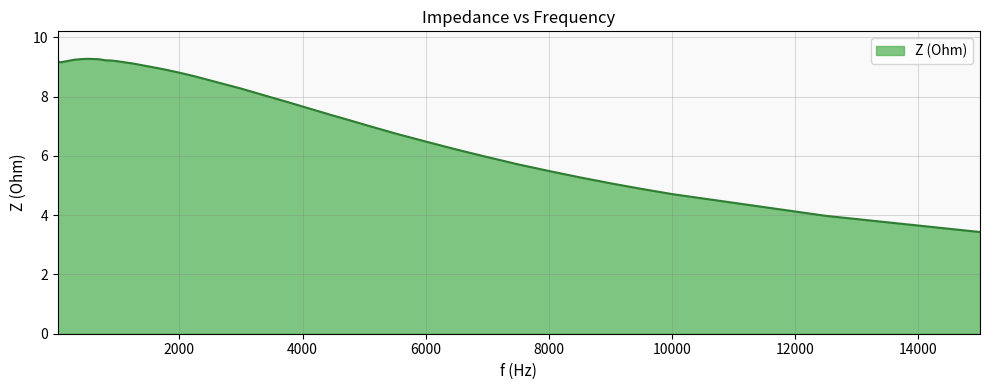

What is the greatest value displayed?

9.3